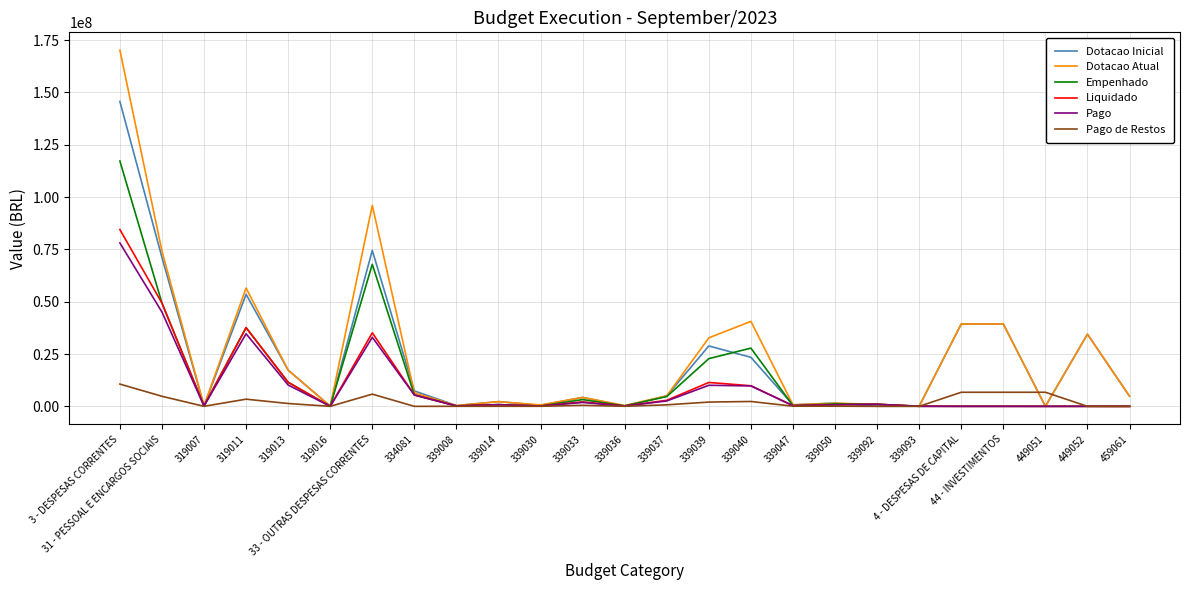

Is the value of Dotacao Inicial at 334081 greater than the value of Liquidado at 339092?

Yes